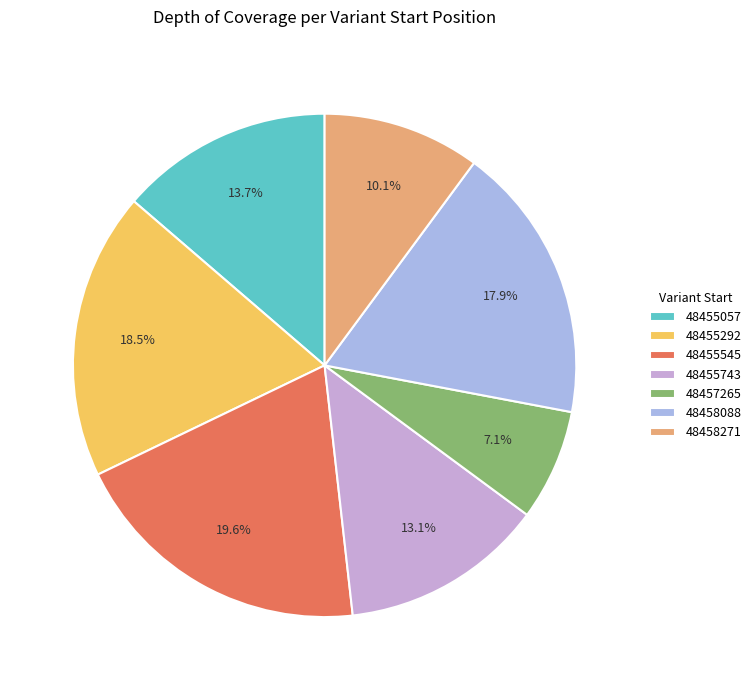

How many slices are in this pie chart?

7